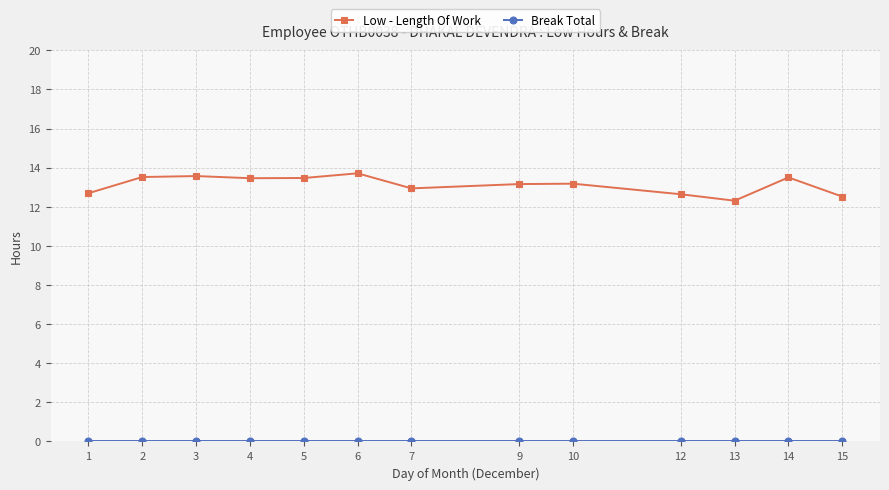

The Low - Length Of Work series shows 13.2 at 9. True or false?

True